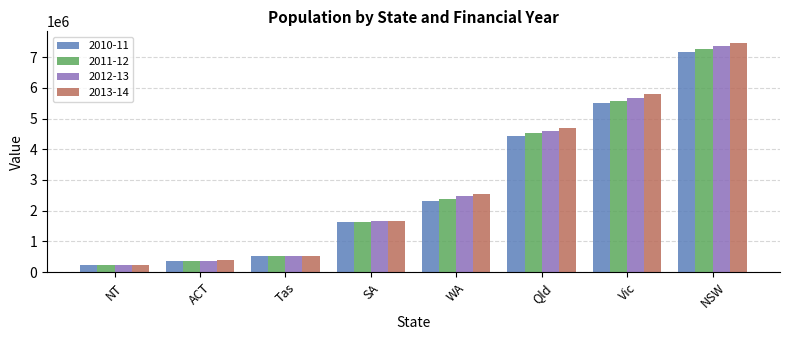

What are all the series names shown in the legend?

2010-11, 2011-12, 2012-13, 2013-14